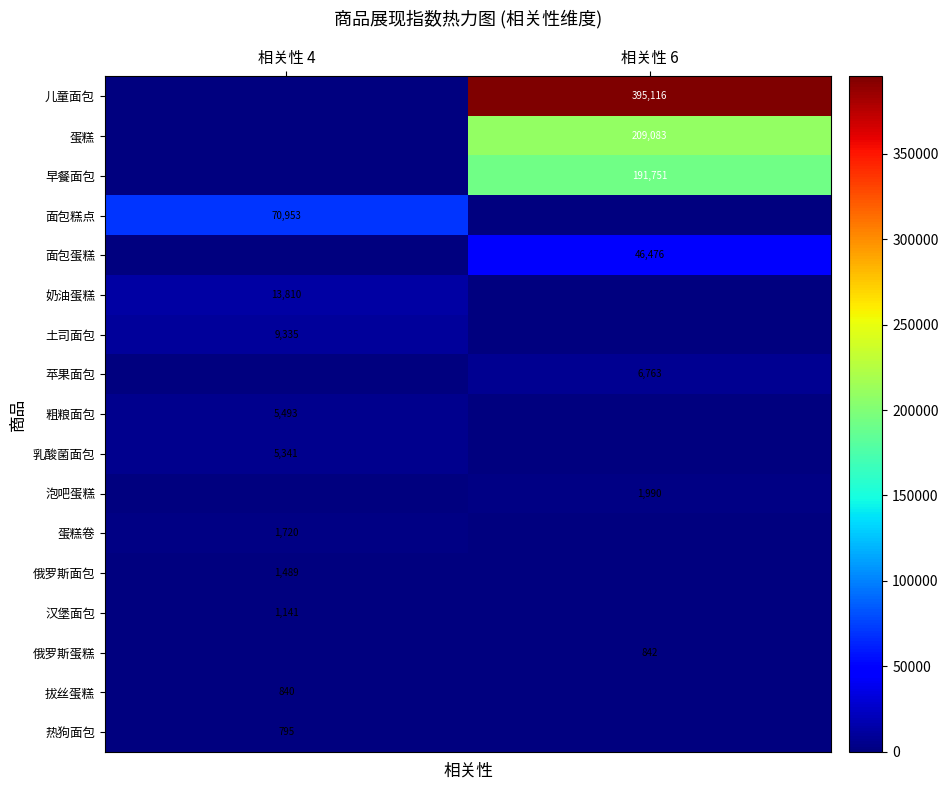

The value of 粗粮面包 at 相关性 4 is 2126. True or false?

False